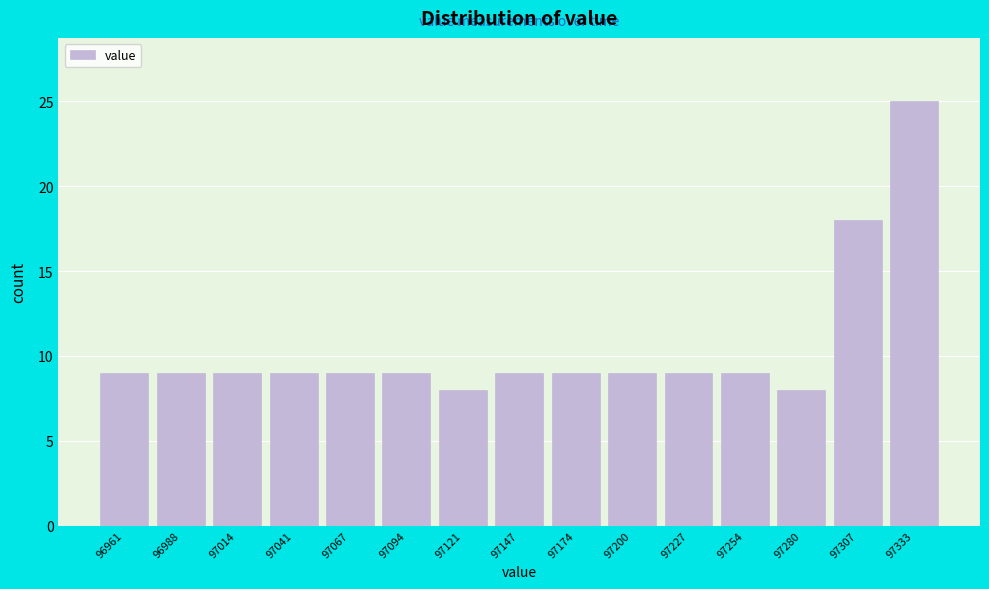

Reading left to right, transcribe all the data shown in this chart.

9	9	9	9	9	9	8	9	9	9	9	9	8	18	25